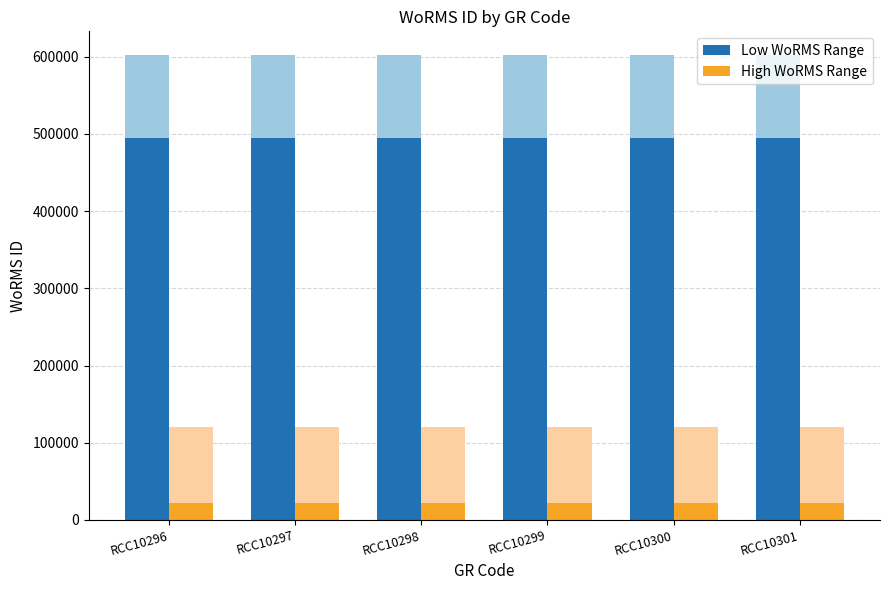

At RCC10300, list the series in order from smallest to largest.

High WoRMS Range, Low WoRMS Range